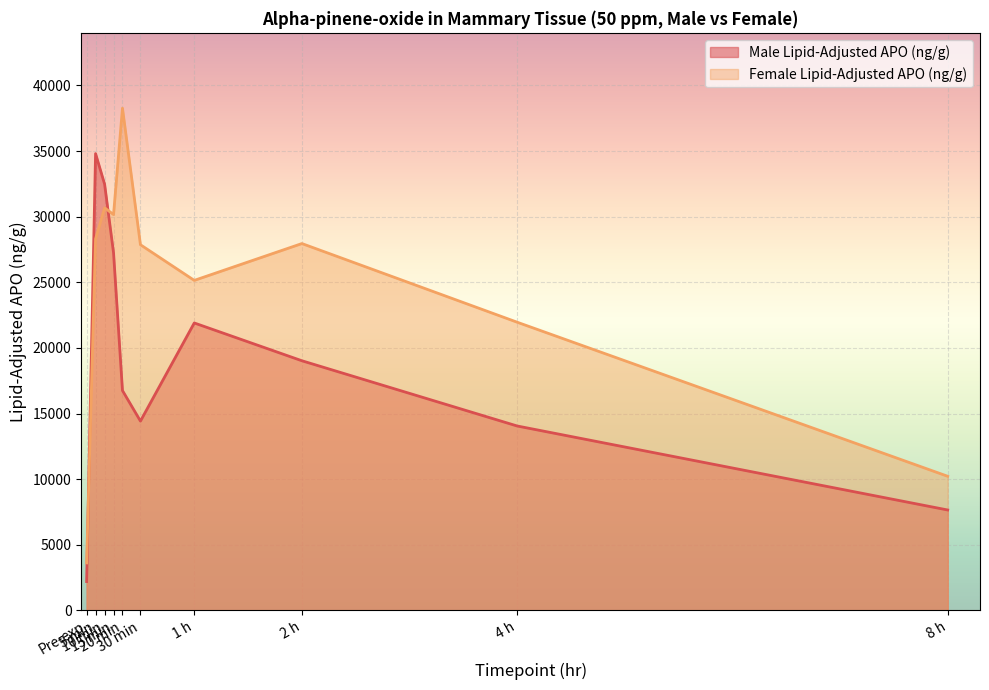

After their last crossing, which series has the higher values: Male Lipid-Adjusted APO (ng/g) or Female Lipid-Adjusted APO (ng/g)?

Female Lipid-Adjusted APO (ng/g)